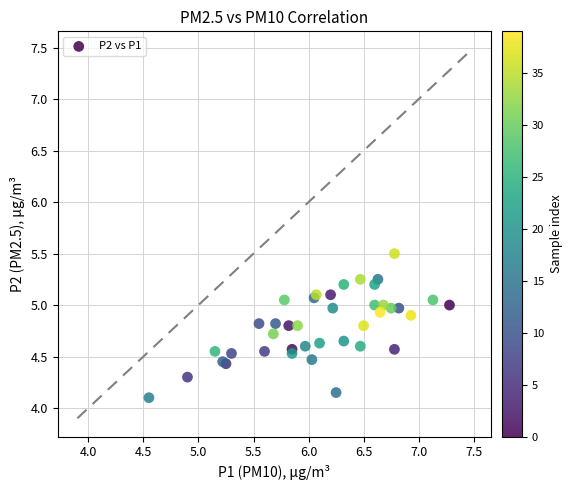

What Y value in the scatter plot is closest to 4?

4.1